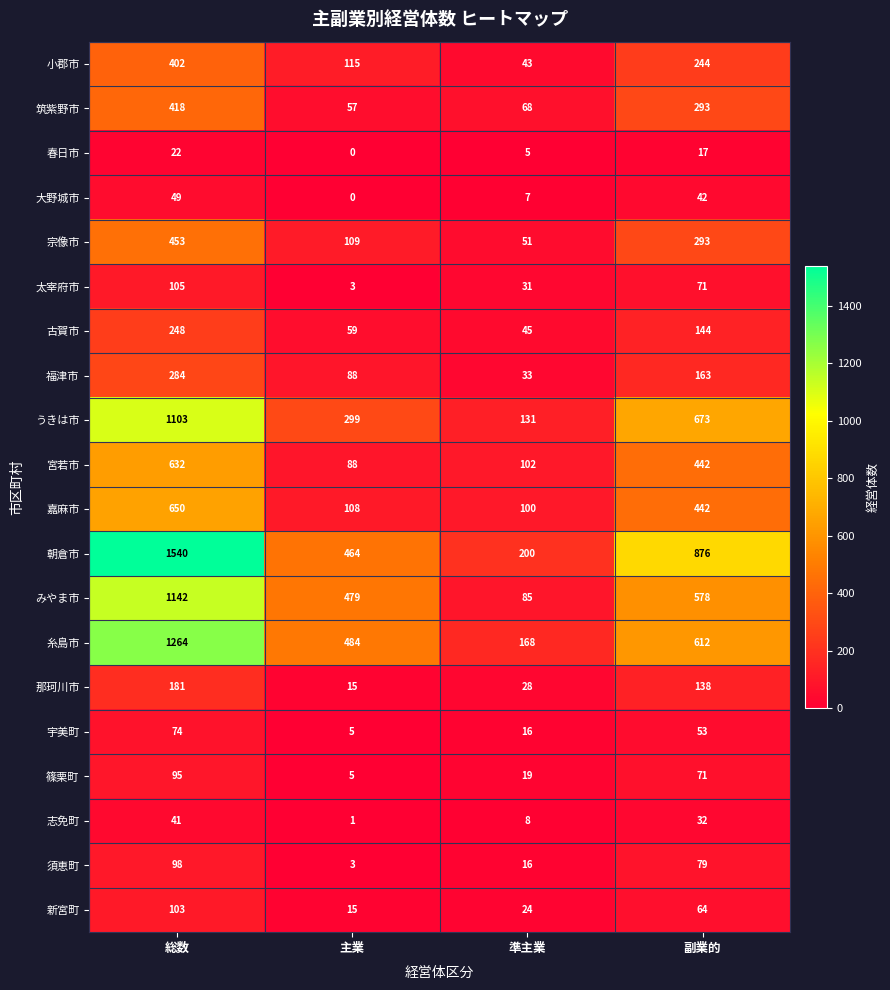

What is the sum of the 小郡市 values at 主業 and 準主業?

158